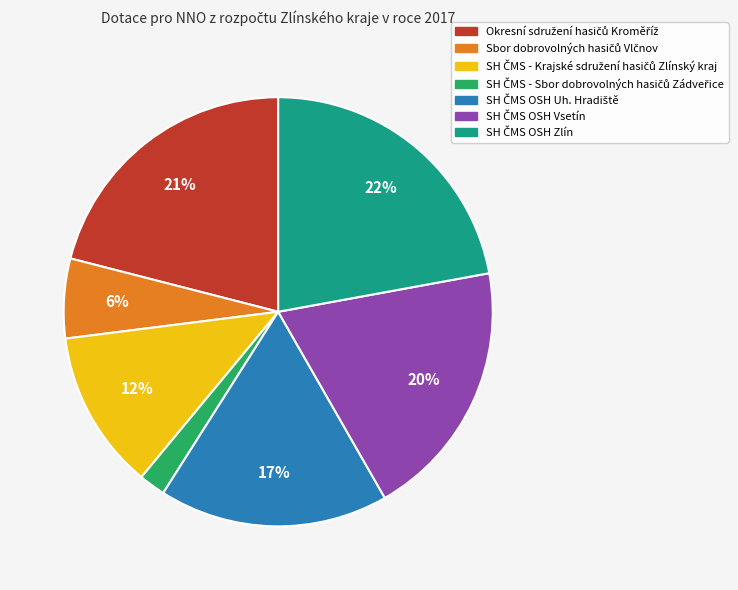

To the nearest percent, what is the average slice percentage?

14%